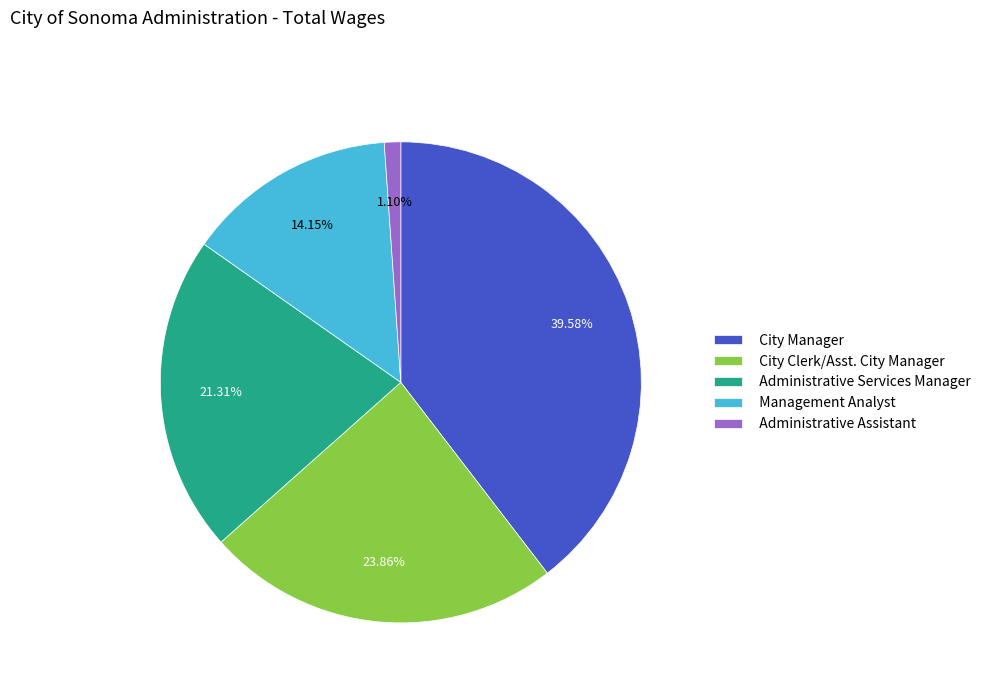

How many slices are in this pie chart?

5